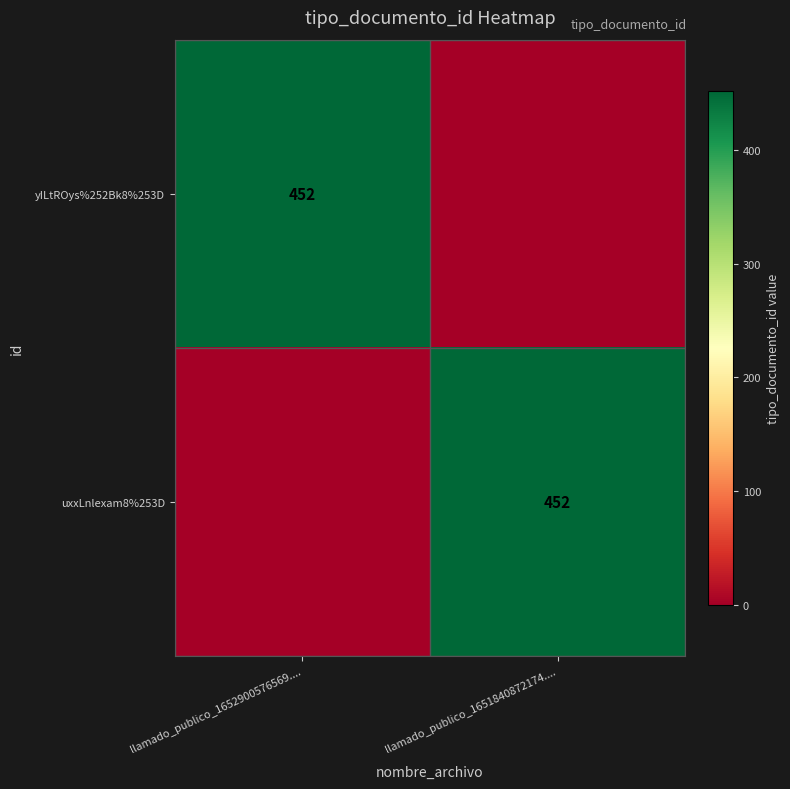

What is the difference between the yILtROys%252Bk8%253D values at llamado_publico_1651840872174.... and llamado_publico_1652900576569....?

452